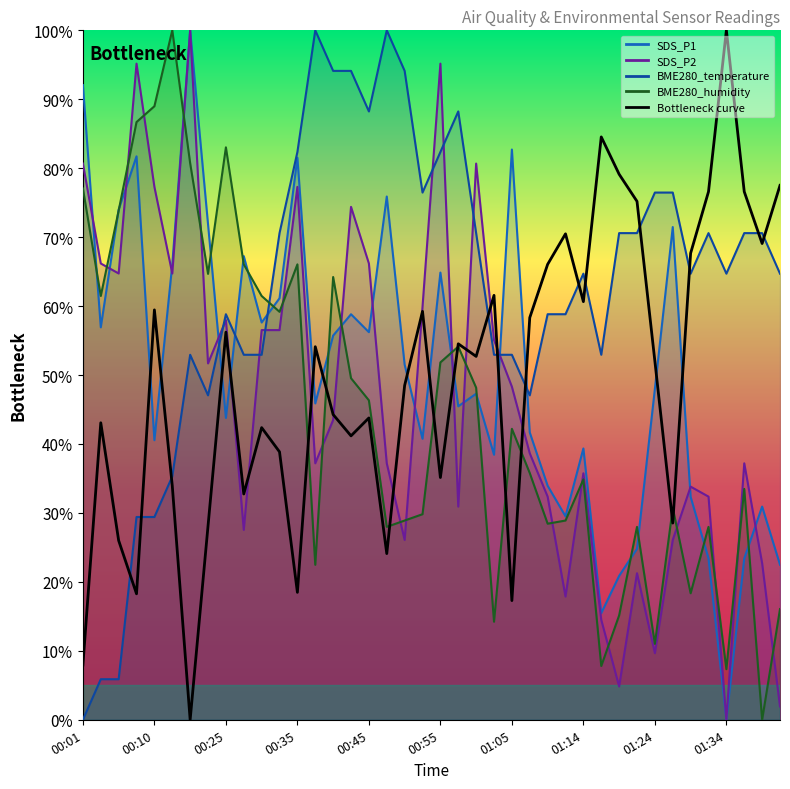

What is the sum of the values at 10 and 33?

70.9